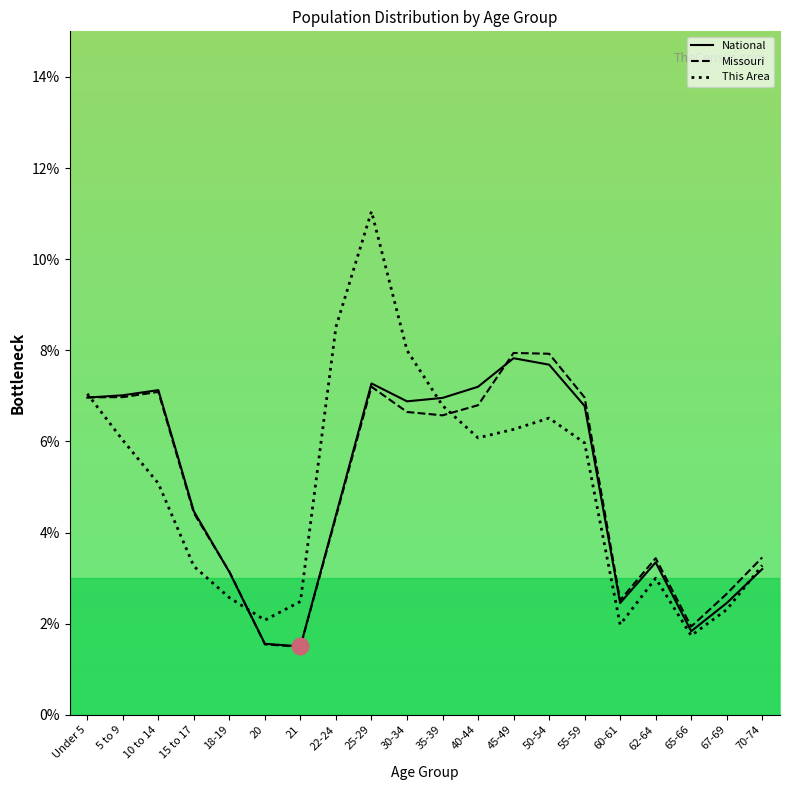

Where is National nearest to the value 4?

22-24